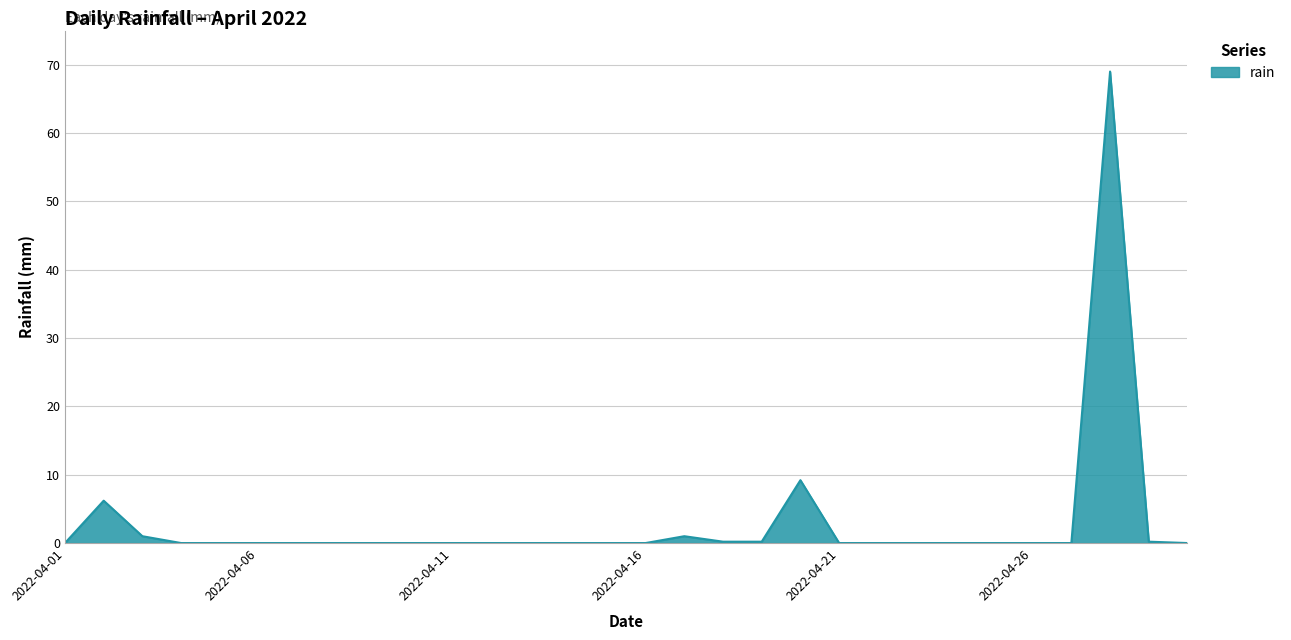

Does the chart have visible grid lines?

Yes